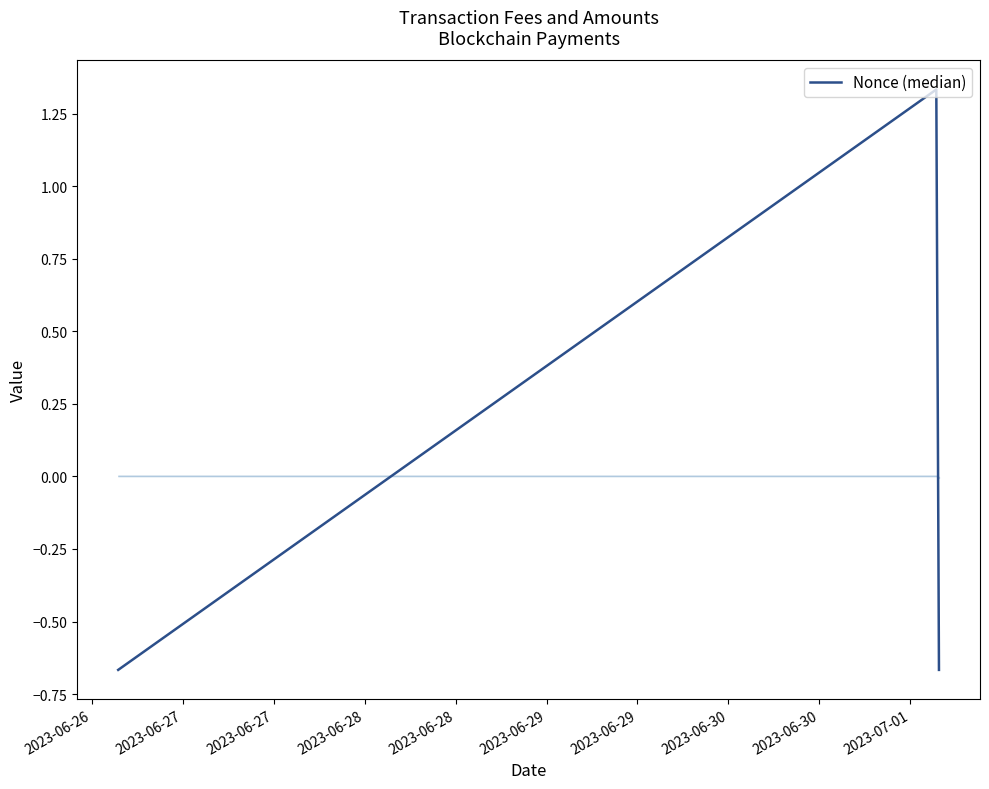

What is the difference between the maximum and second lowest values?

2.0